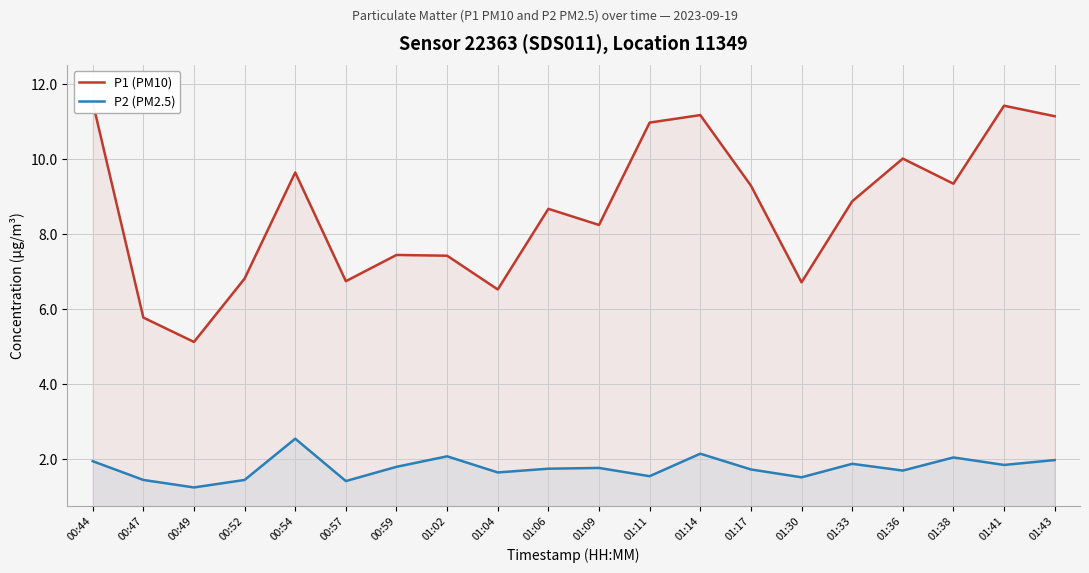

Is it true that P2 (PM2.5) equals 1.9 at 00:44?

True